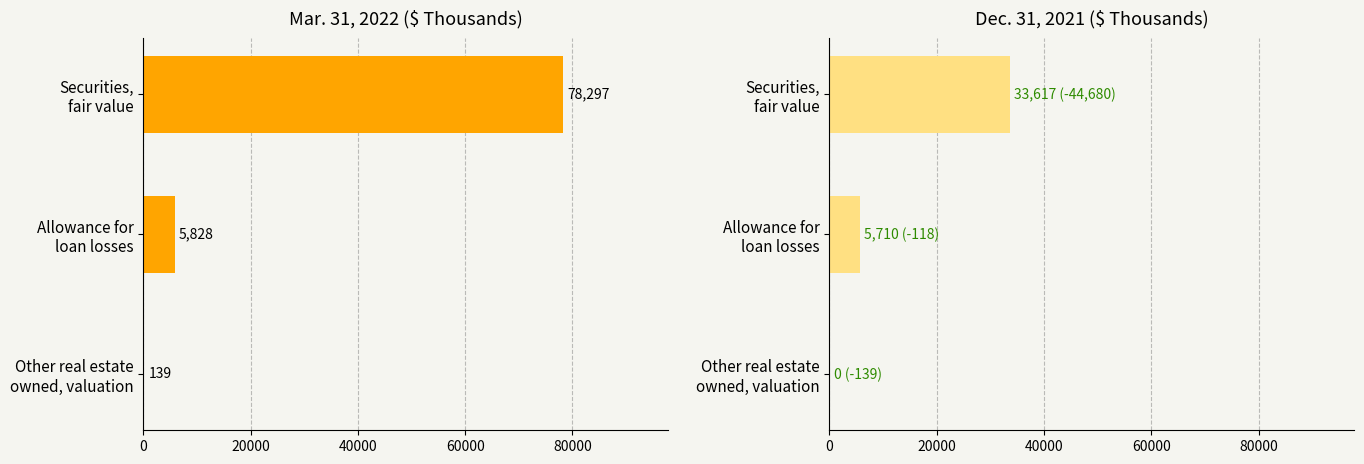

What is the difference between the maximum and minimum values in the Dec. 31, 2021 series?

33617